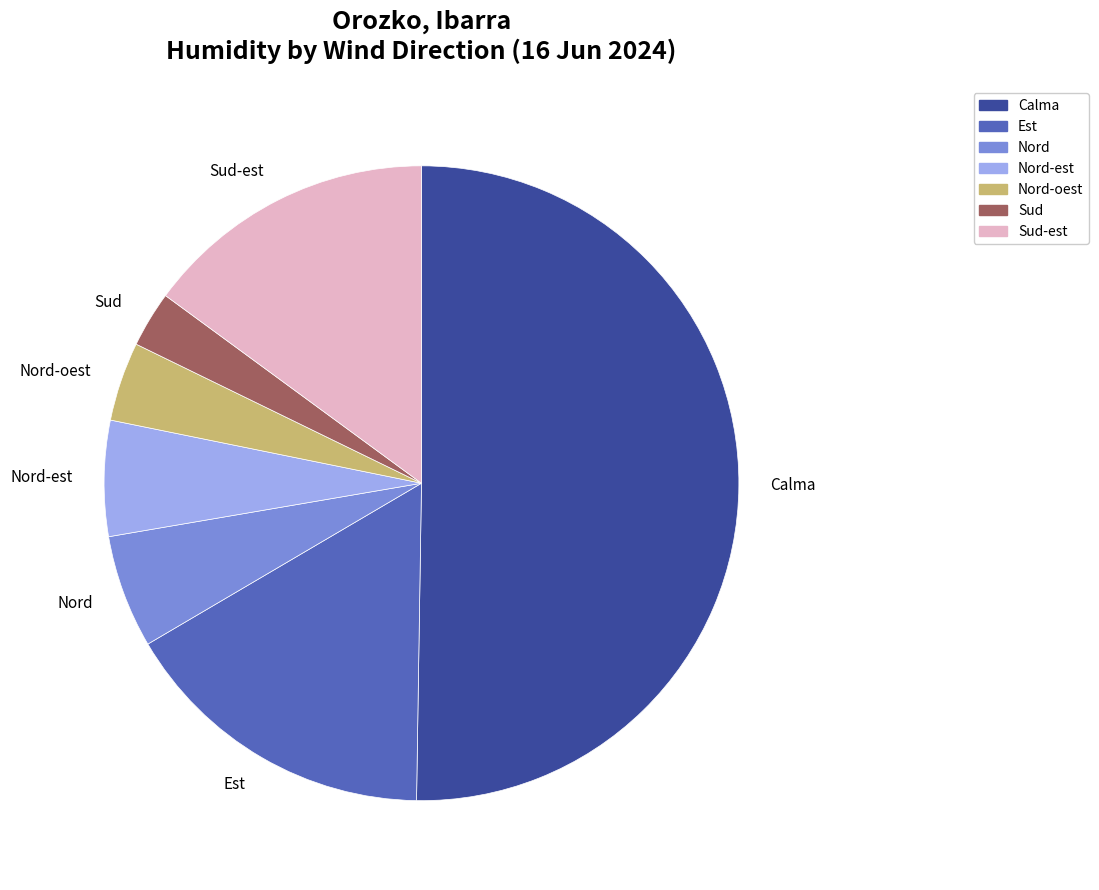

The Sud-est slice represents 20% of the pie. True or false?

False